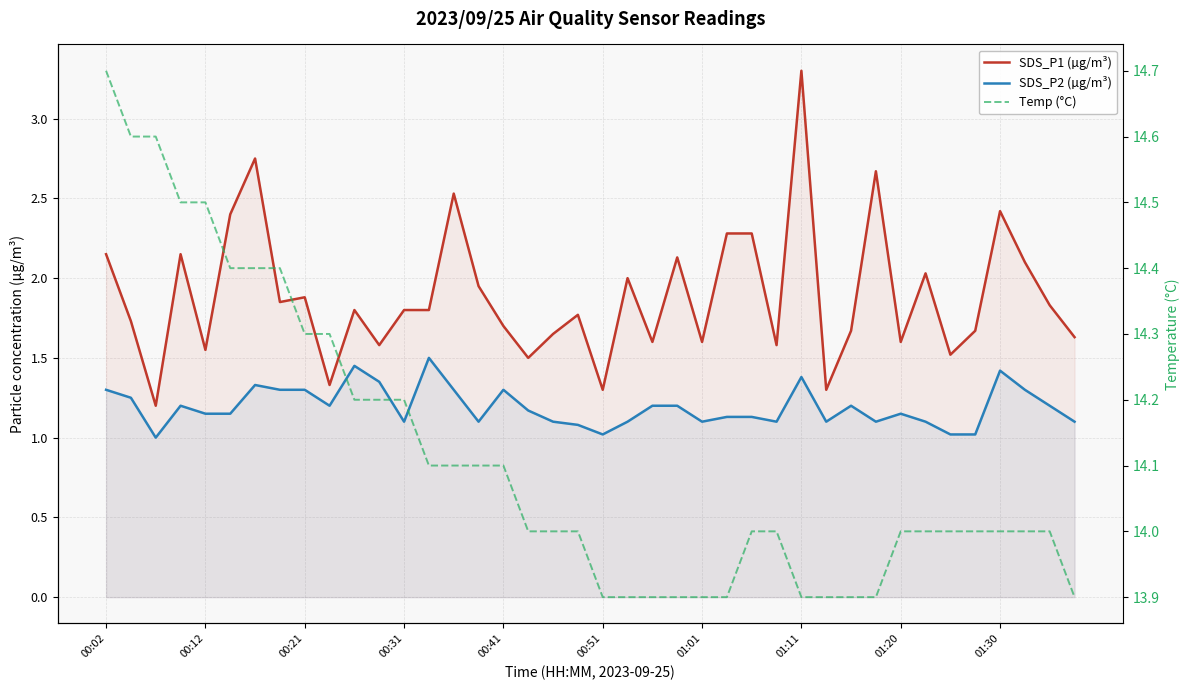

At how many categories does at least one series exceed 10?

40